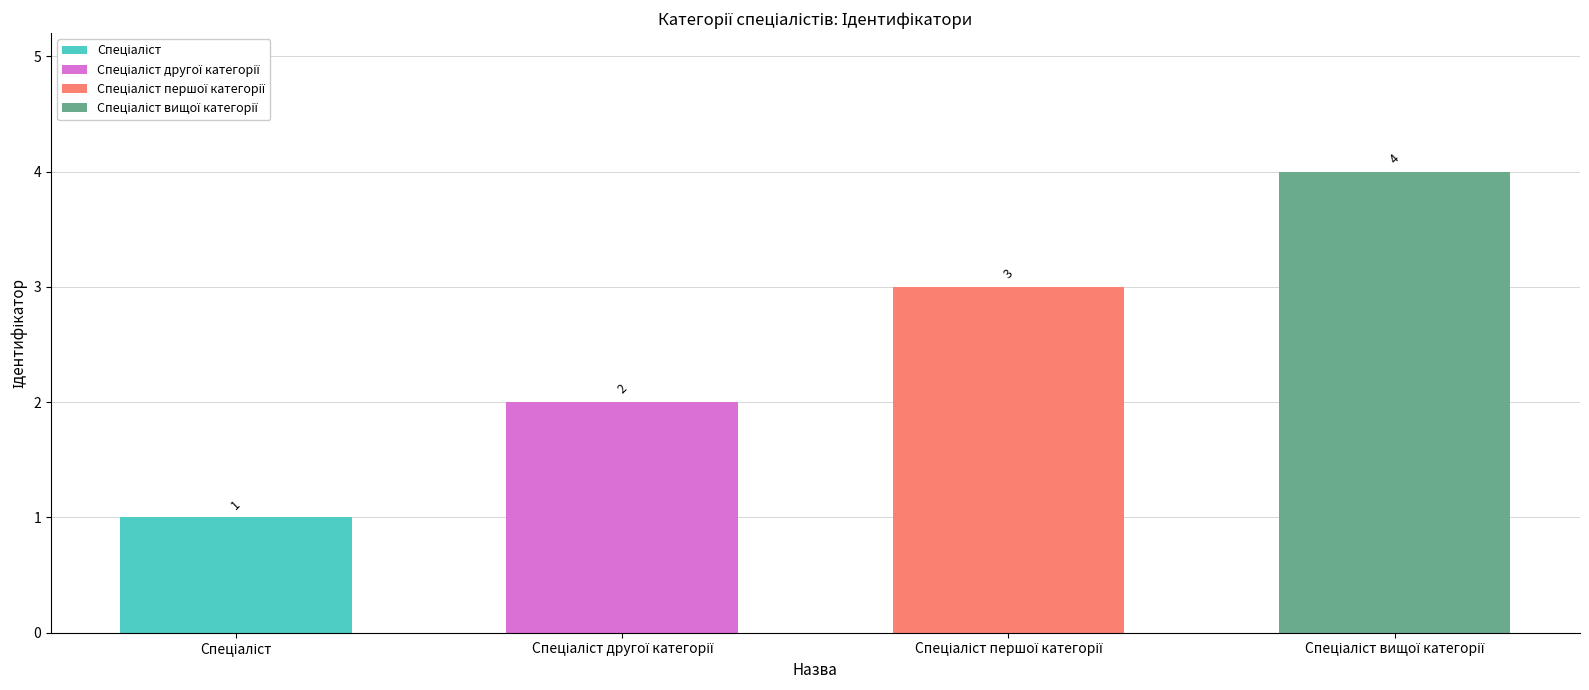

At which category does the chart reach its minimum across all series?

Спеціаліст